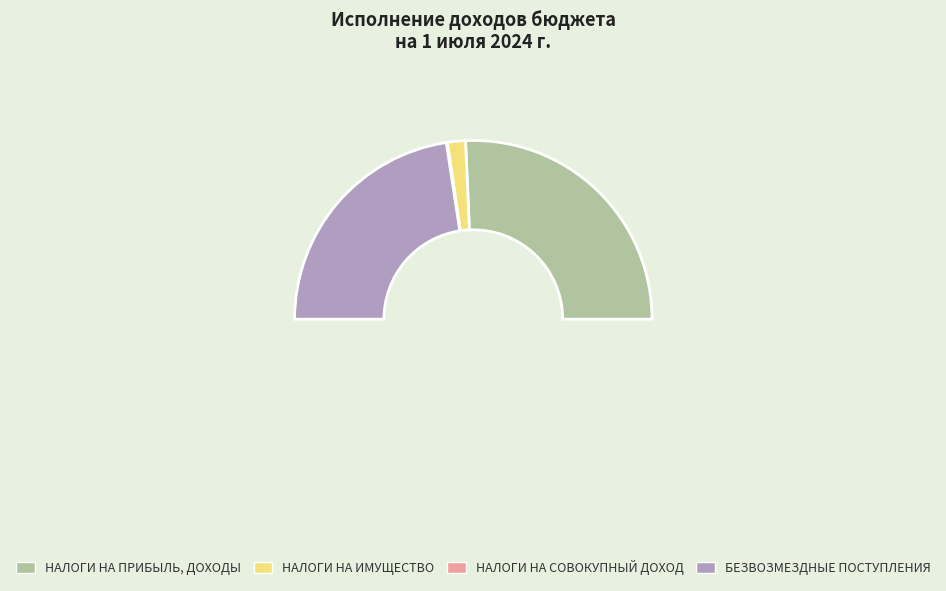

How many slices are in this pie chart?

4